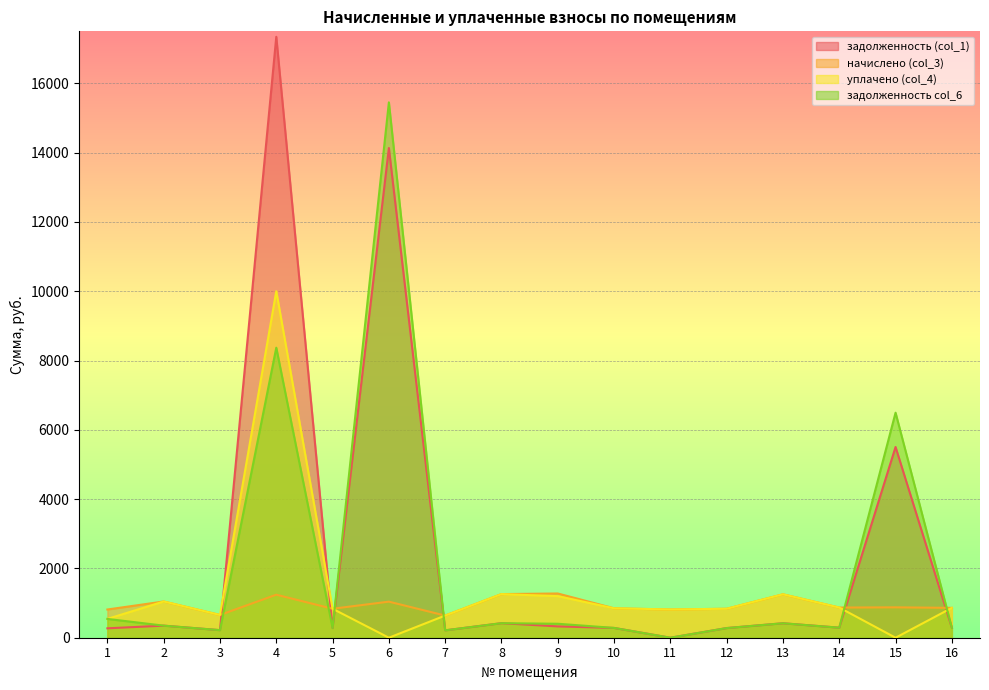

Reading left to right, extract all data points from this chart.

задолженность (col_1): 271.4	348.5	218.9	17342.8	278.6	14132.9	213.1	419.8	326.6	283.0	0.0	278.6	417.6	290.2	5504.5	287.3
начислено (col_3): 814.3	1045.4	656.6	1242.0	835.9	1041.1	639.4	1259.3	1276.6	848.9	814.3	835.9	1252.8	870.5	877.0	861.8
уплачено (col_4): 542.9	1045.4	656.6	10000.0	835.9	0.0	639.4	1259.3	1200.0	848.9	816.0	835.9	1252.8	870.5	0.0	861.8
задолженность col_6: 542.9	348.5	218.9	8370.1	278.6	15450.7	213.1	419.8	403.1	283.0	0.0	278.6	417.6	290.2	6493.9	287.3